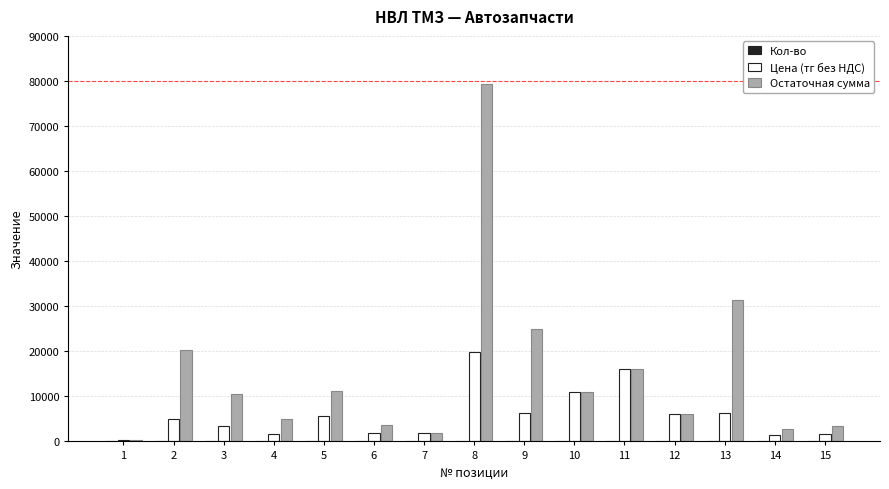

Between 5 and 6, which series saw the biggest shift?

Остаточная сумма